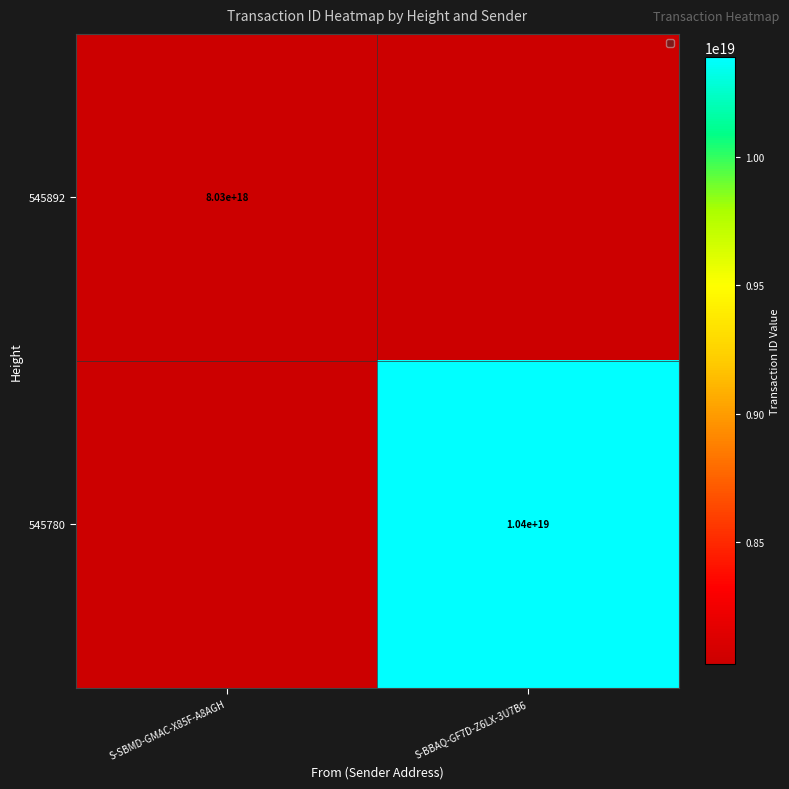

Rank the series by their average value, from lowest to highest.

545892, 545780